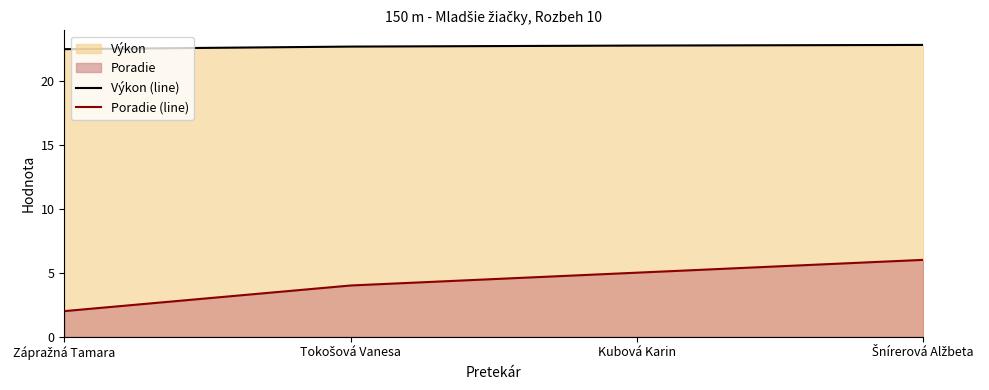

True or false: Poradie (line) and Výkon (line) cross at least once.

False